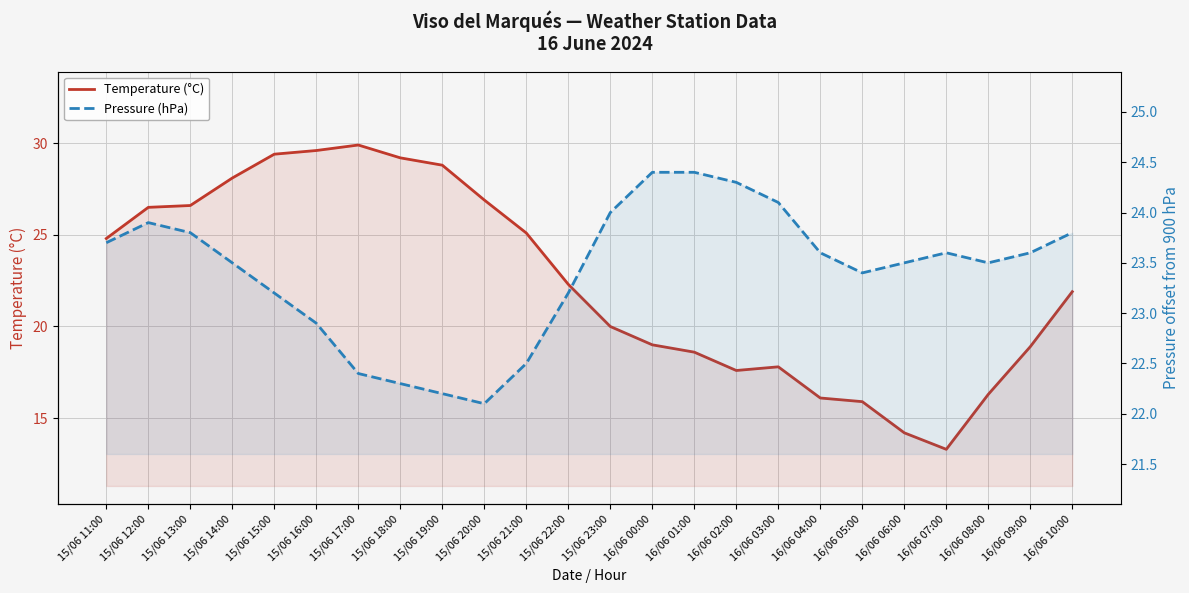

True or false: Temperature (°C) has a value of 9.7 at 16/06 02:00.

False